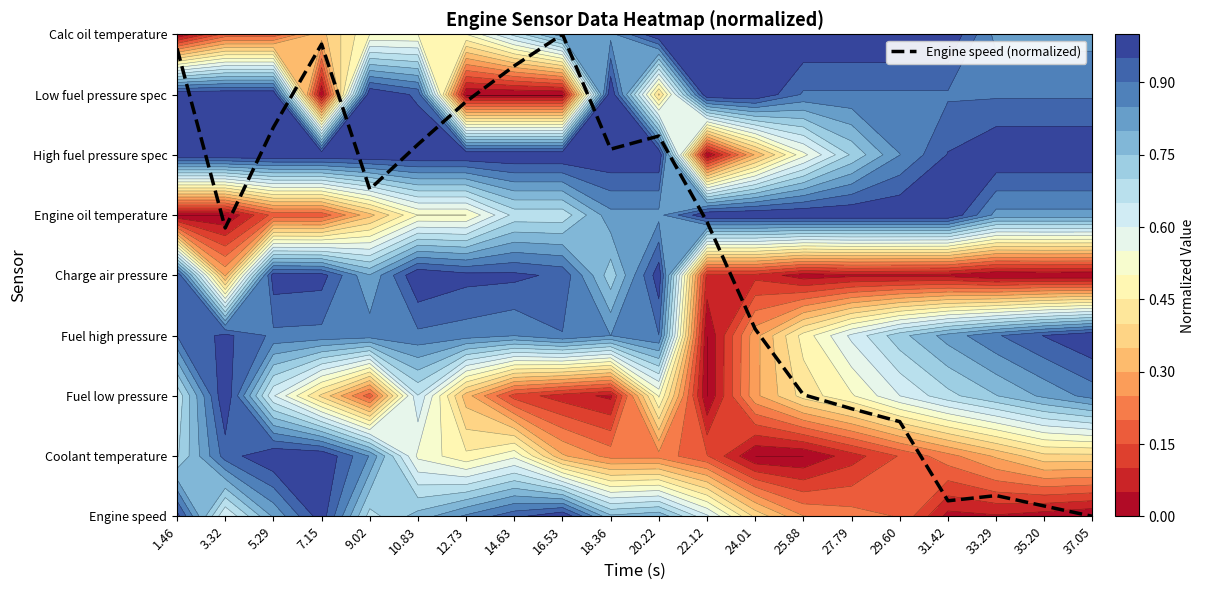

Which label corresponds to the smallest value in the chart?

37.05